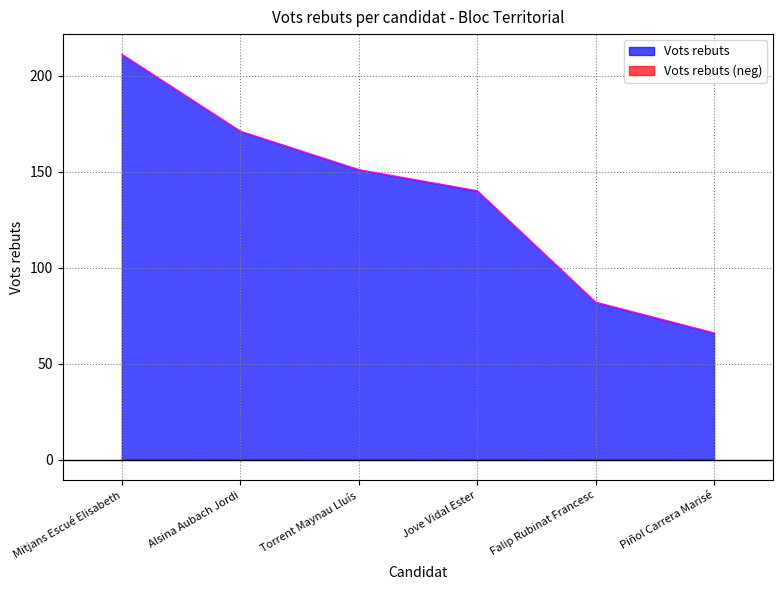

At which category does the chart reach its minimum across all series?

Piñol Carrera Marisé